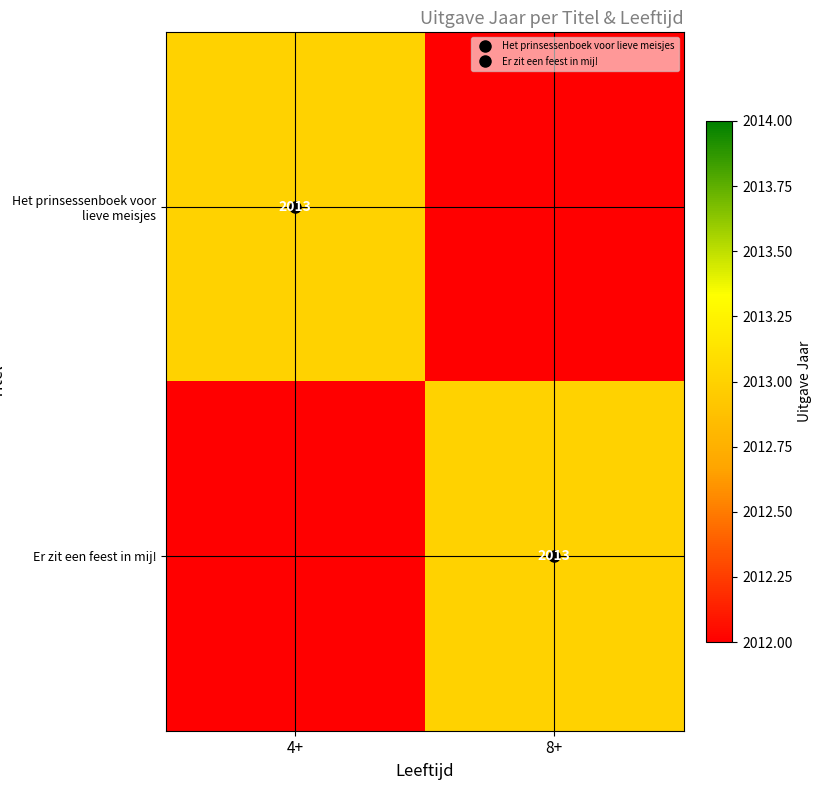

Which series has the widest spread of values?

Het prinsessenboek voor lieve meisjes